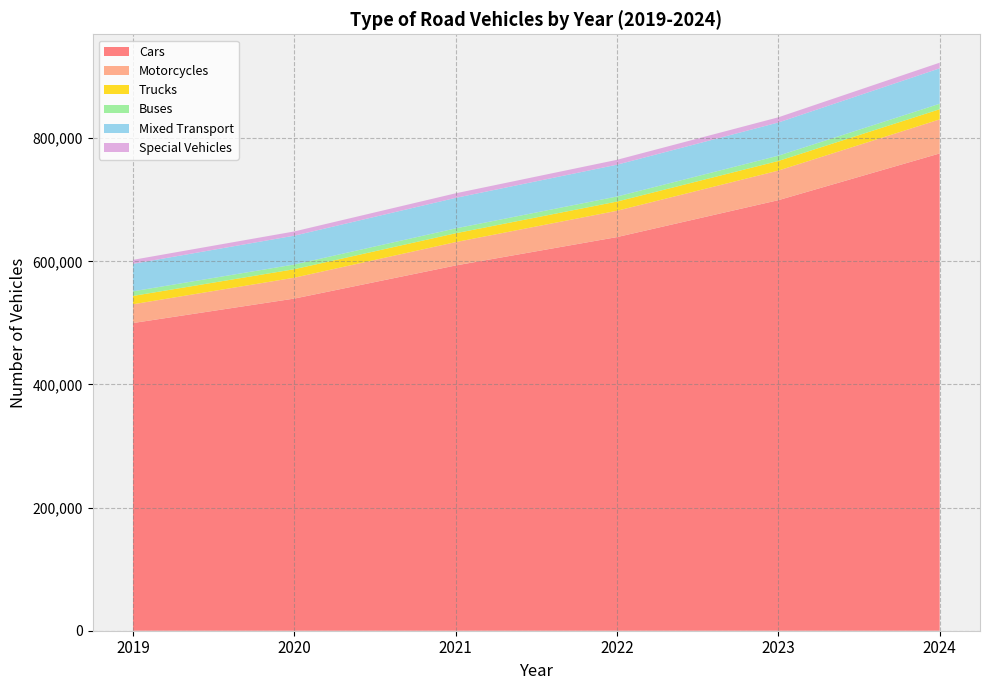

Reading left to right, extract all data points from this chart.

Cars: 2019=499779	2020=539497	2021=593280	2022=639379	2023=699337	2024=775217
Motorcycles: 2019=30470	2020=33899	2021=37931	2022=42732	2023=48027	2024=55279
Trucks: 2019=13538	2020=13819	2021=14404	2022=14957	2023=15651	2024=16556
Buses: 2019=7493	2020=7627	2021=7867	2022=8211	2023=8562	2024=8886
Mixed Transport: 2019=44679	2020=46844	2021=49596	2022=51674	2023=53915	2024=57544
Special Vehicles: 2019=6435	2020=6860	2021=7411	2022=7926	2023=8441	2024=9160